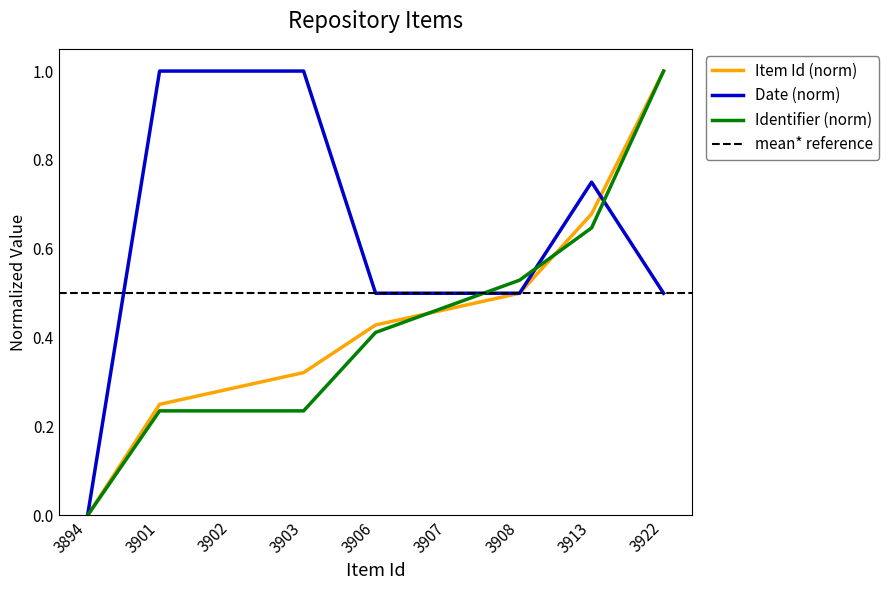

What is the difference between the highest and lowest values at 3922?

0.5